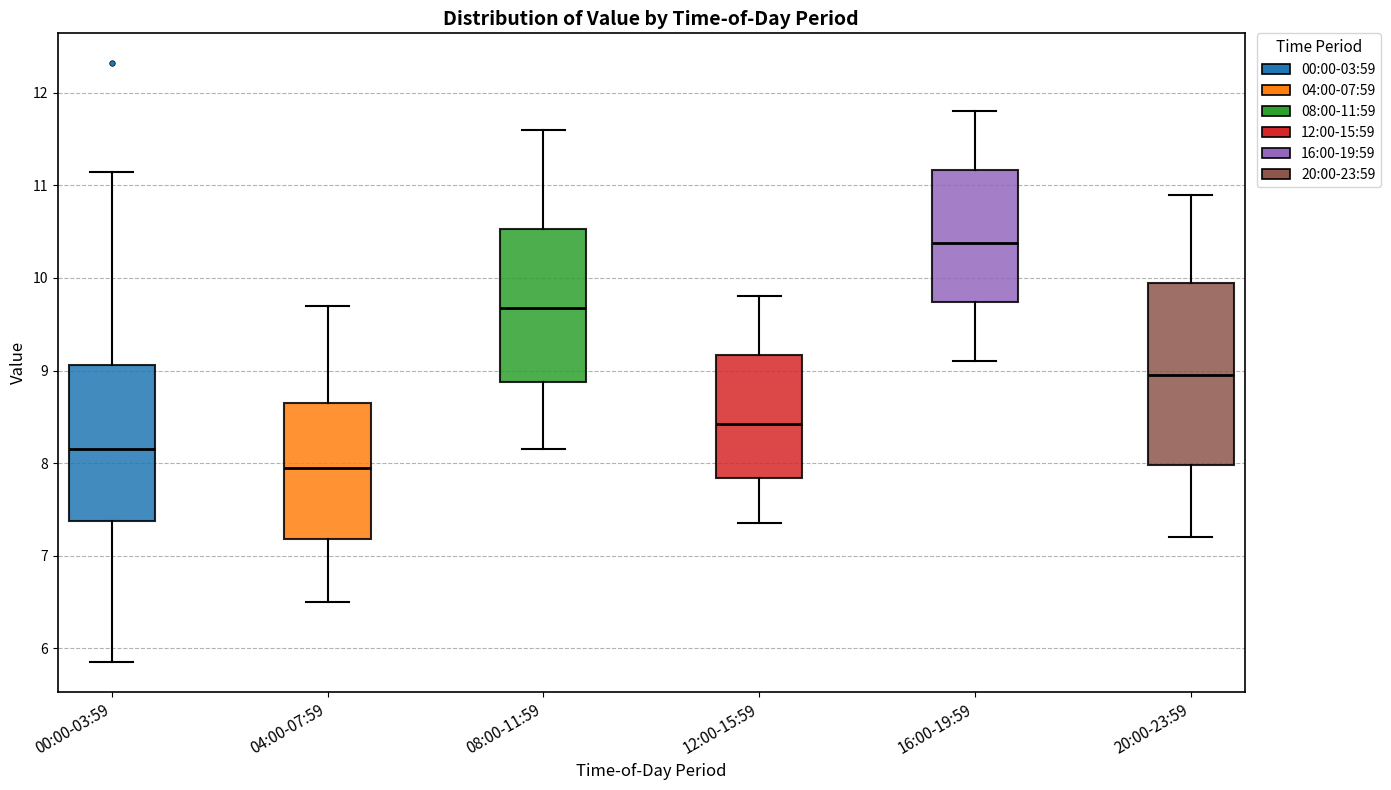

Which box is the tallest, from its lower edge to its upper edge?

20:00-23:59